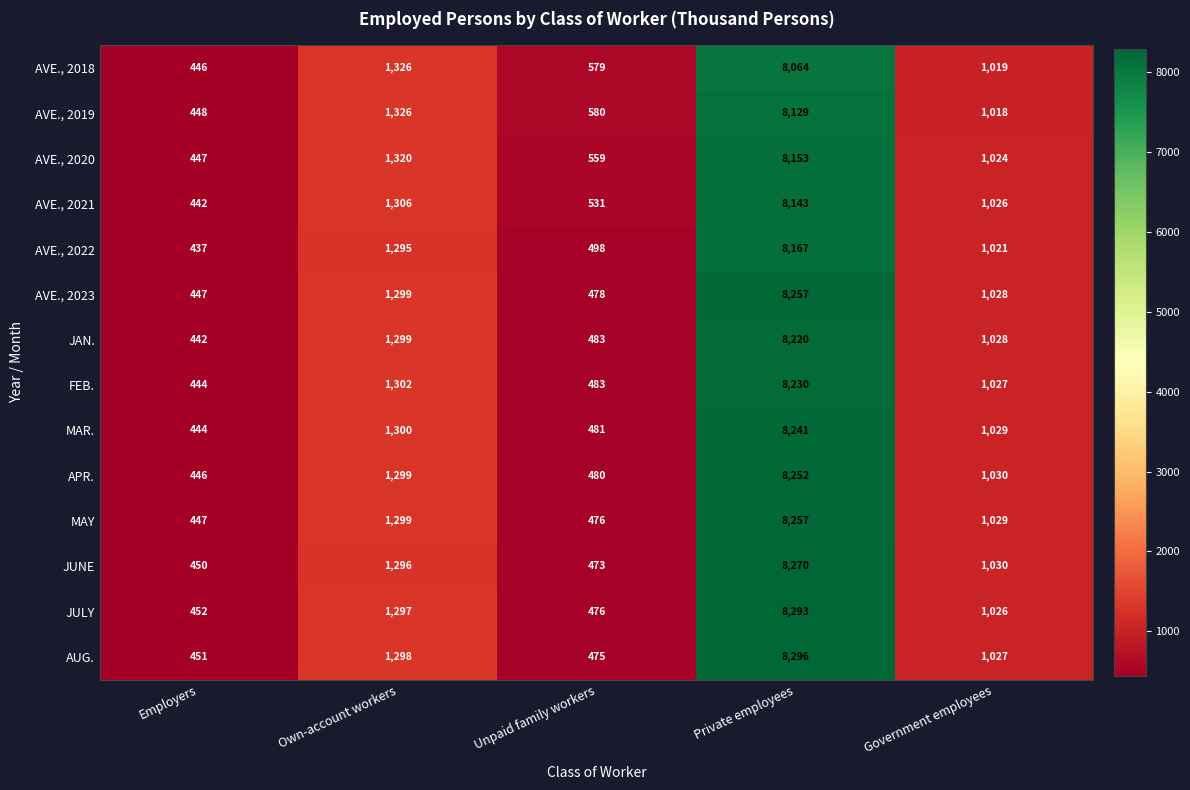

Where does the AVE., 2019 series first go above 1018?

Own-account workers